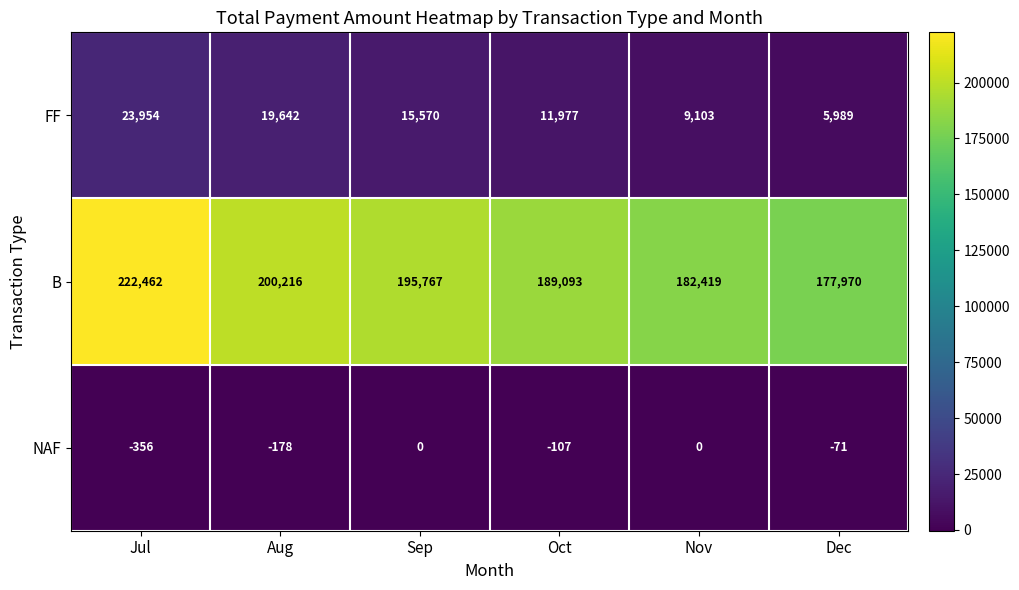

How many series are shown in this chart?

3